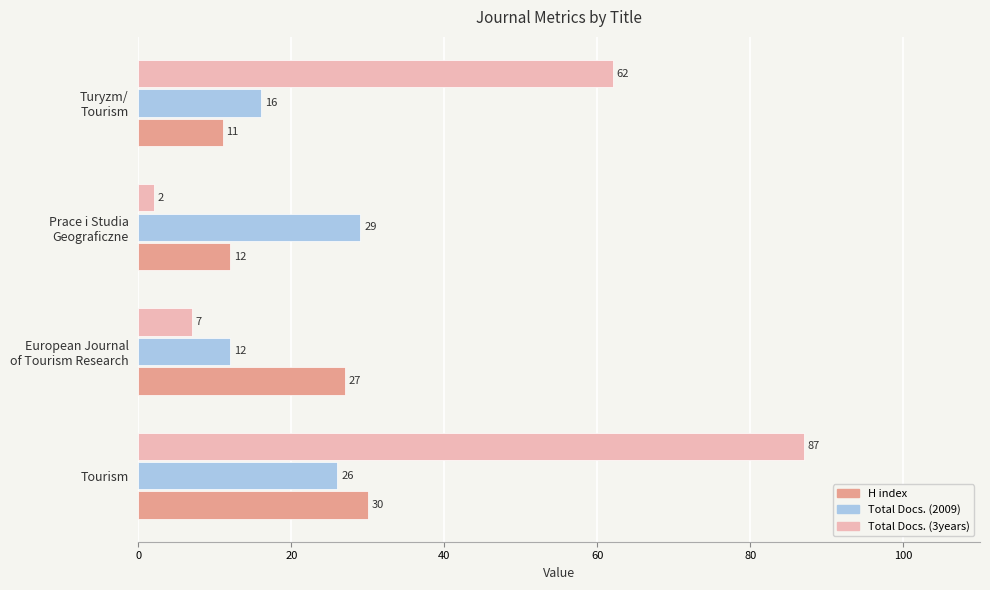

List the series in order of their peak value, highest first.

Total Docs. (3years), H index, Total Docs. (2009)